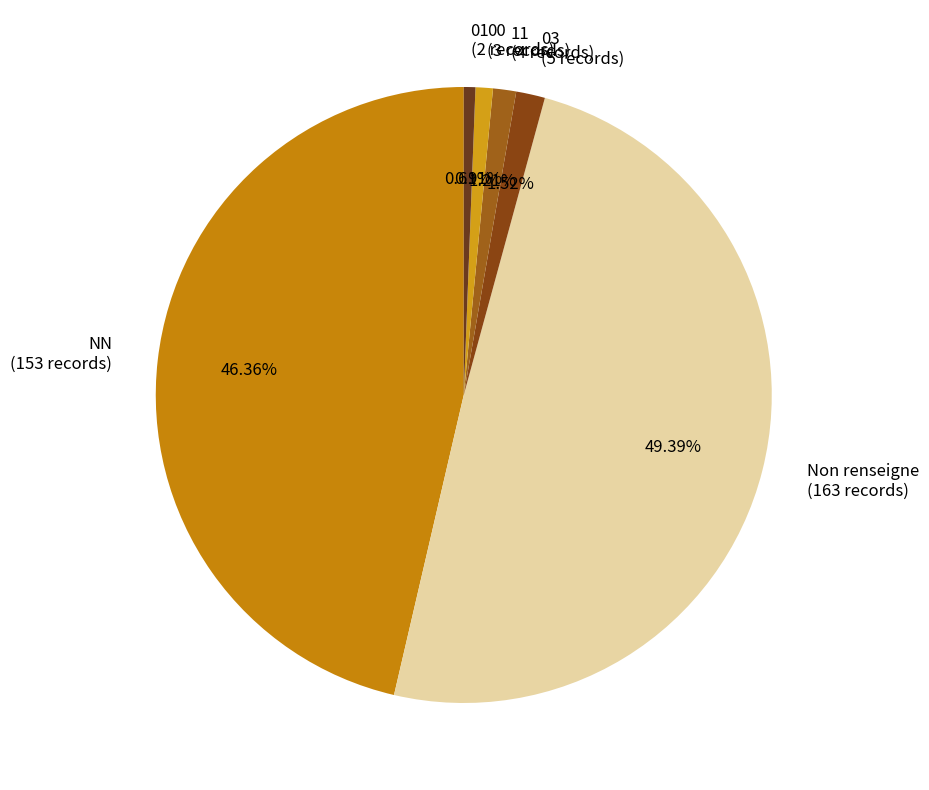

How many segments does this pie chart have?

6